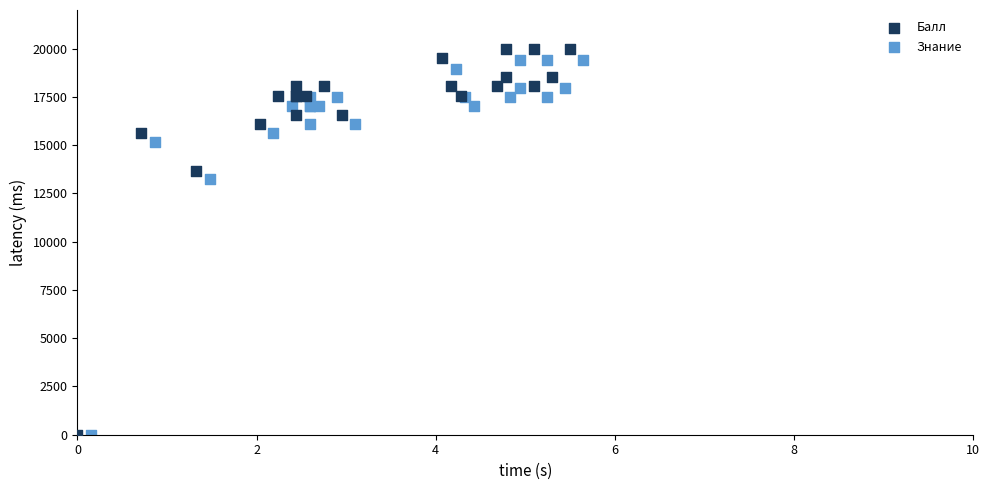

Which series has the largest Y range (max minus min)?

Балл